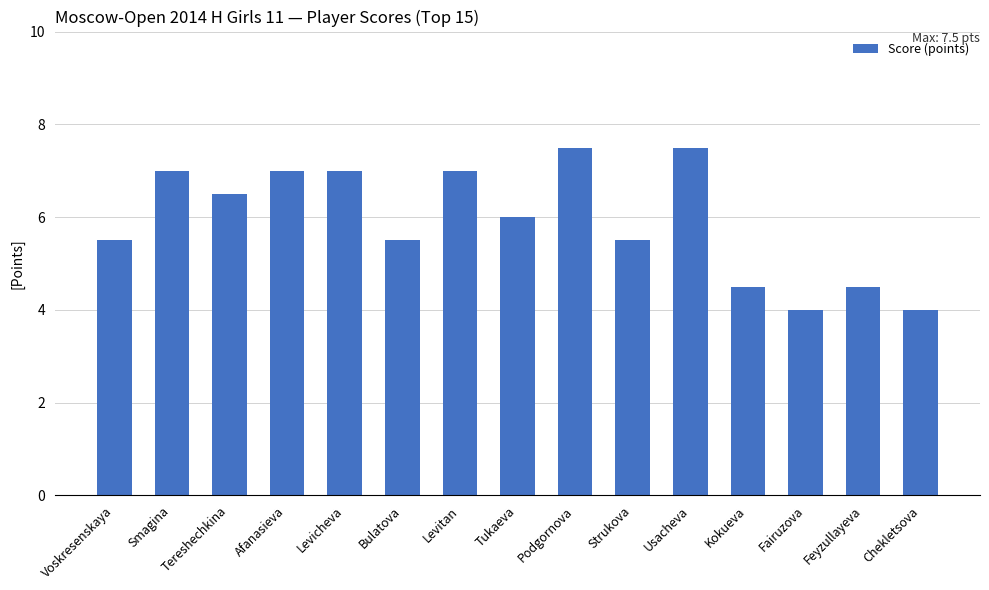

What position from the right is Chekletsova?

1